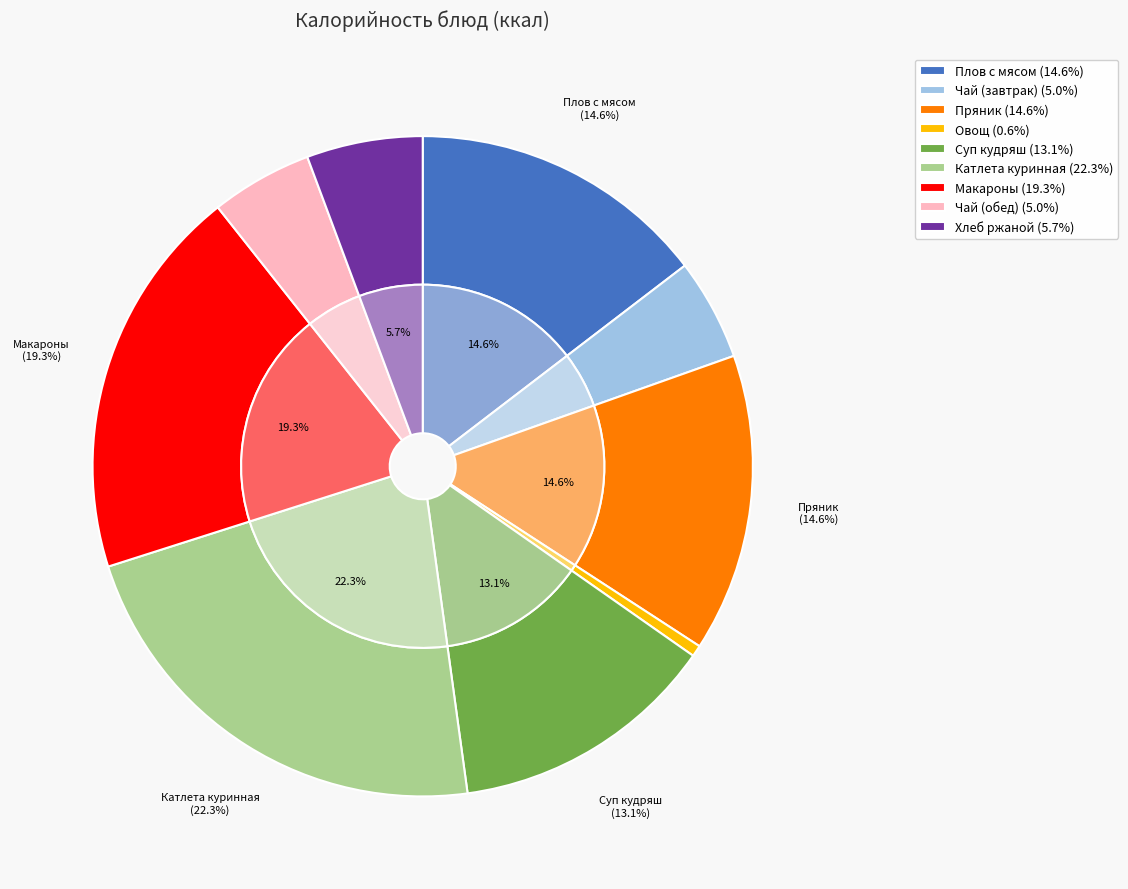

What is the change in value from Плов с мясом to Чай (завтрак)?

-122